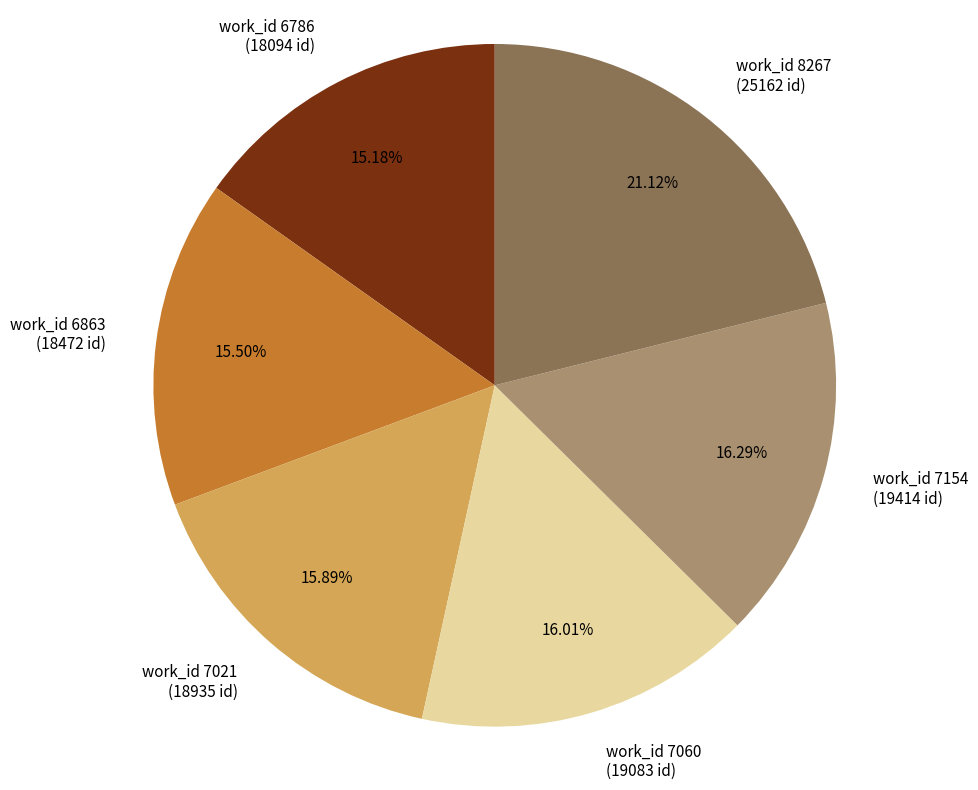

Combined, do work_id 8267 (25162 id) and work_id 6863 (18472 id) account for over 50%?

No